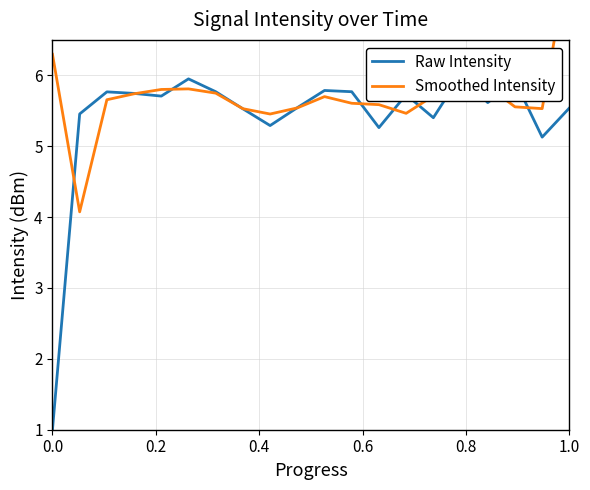

The value of Smoothed Intensity at 16 is 9.7. True or false?

False